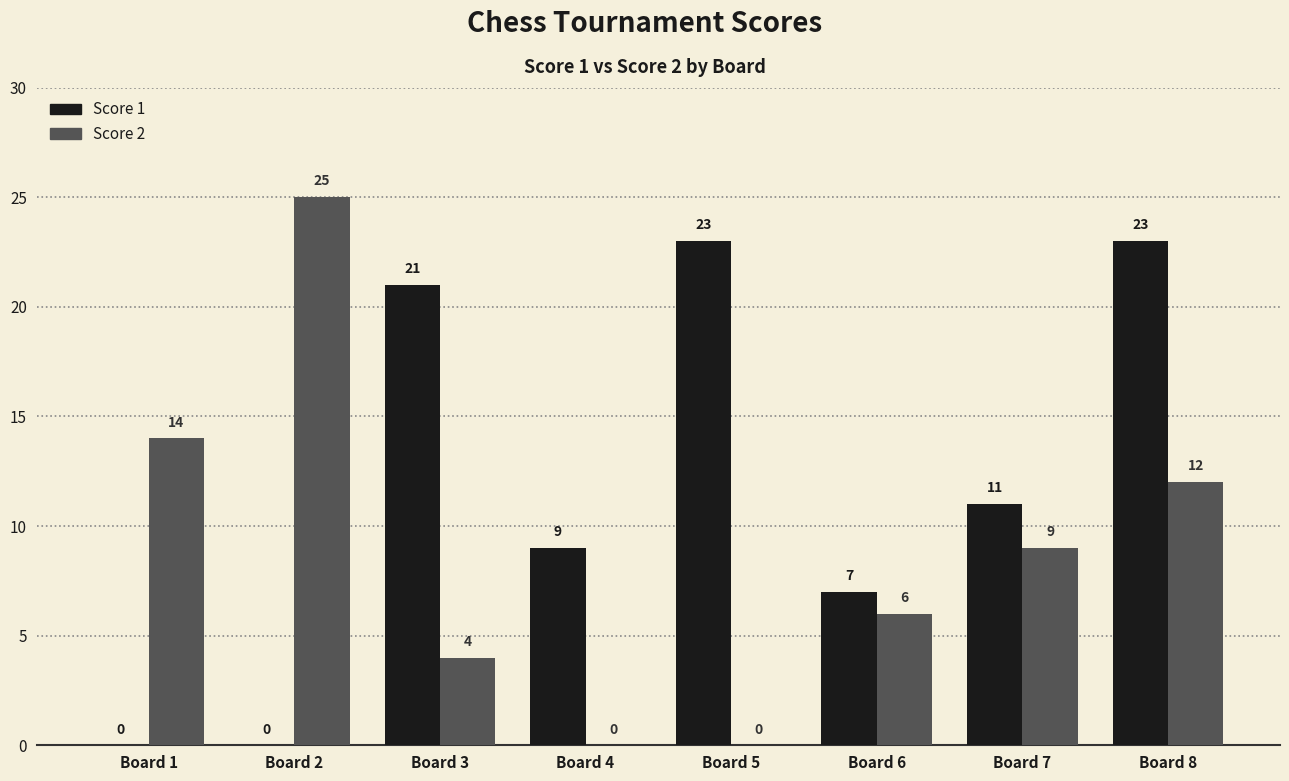

What is the sum of all Score 2 values?

70